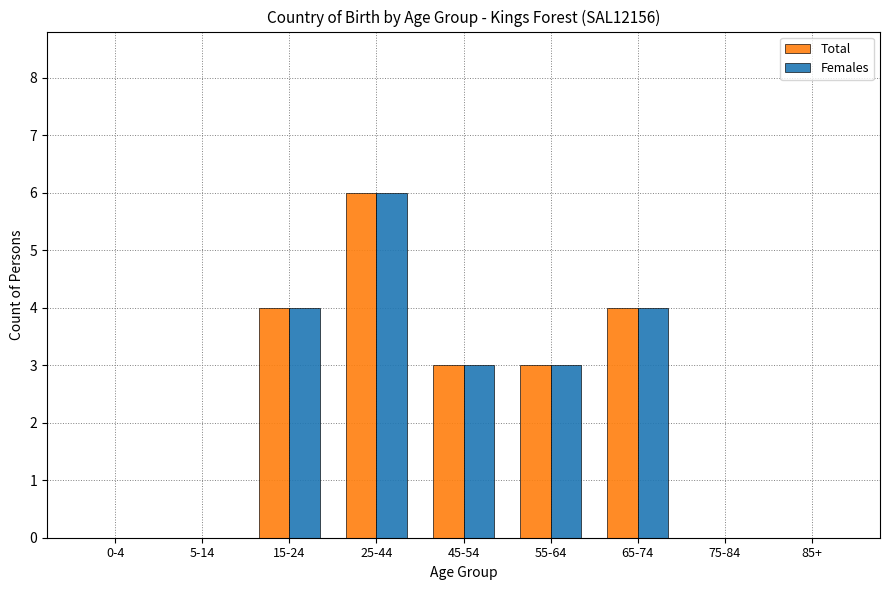

Reading left to right, extract all data points from this chart.

Total: 0-4=0	5-14=0	15-24=4	25-44=6	45-54=3	55-64=3	65-74=4	75-84=0	85+=0
Females: 0-4=0	5-14=0	15-24=4	25-44=6	45-54=3	55-64=3	65-74=4	75-84=0	85+=0